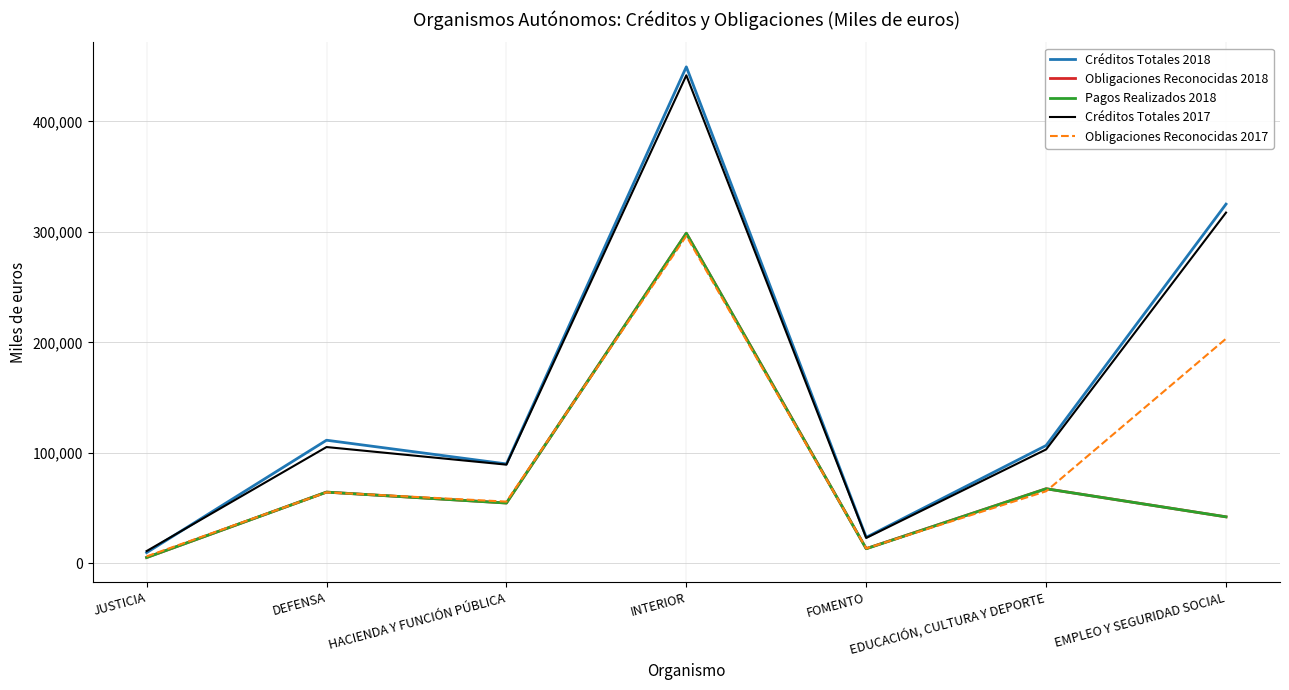

True or false: Créditos Totales 2017 has a value of 103214 at EDUCACIÓN, CULTURA Y DEPORTE.

True